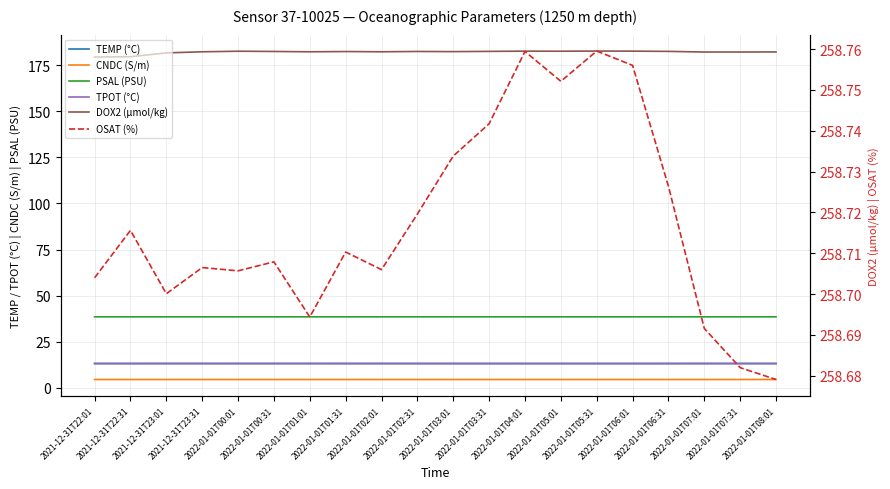

What is the label of the 17th point from the right?

2021-12-31T23:31